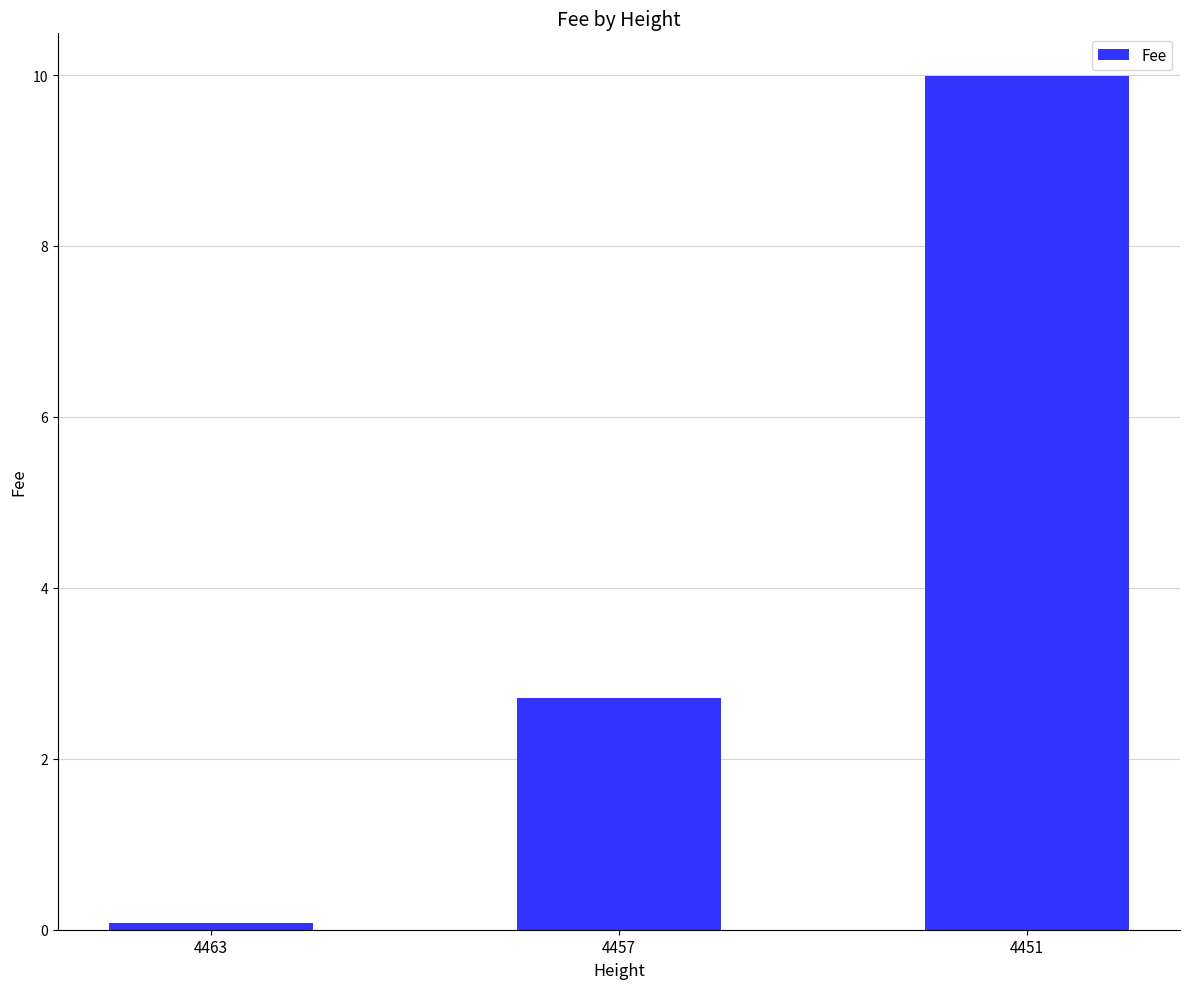

What is the value of the 1st bar from the left?

0.1